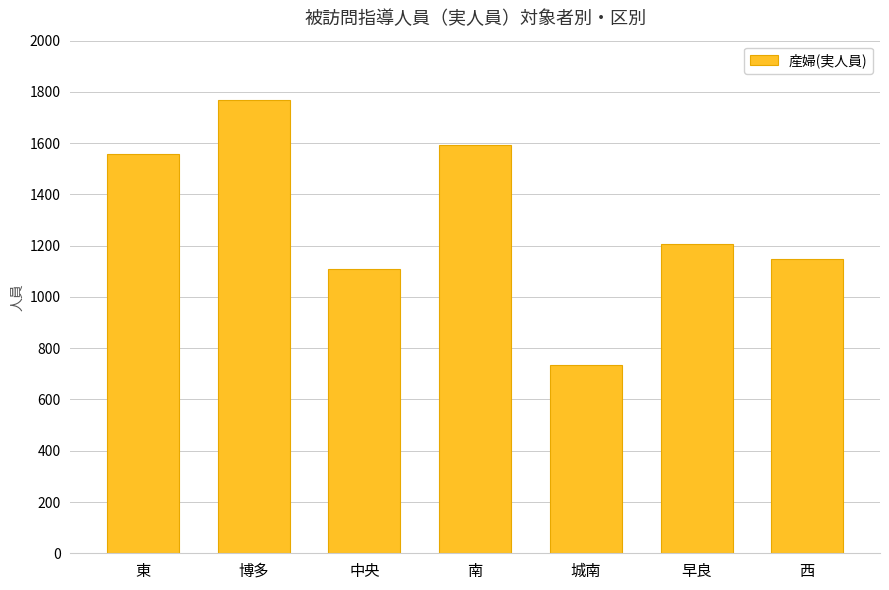

Reading left to right, extract all data points from this chart.

1558	1770	1111	1594	733	1208	1149